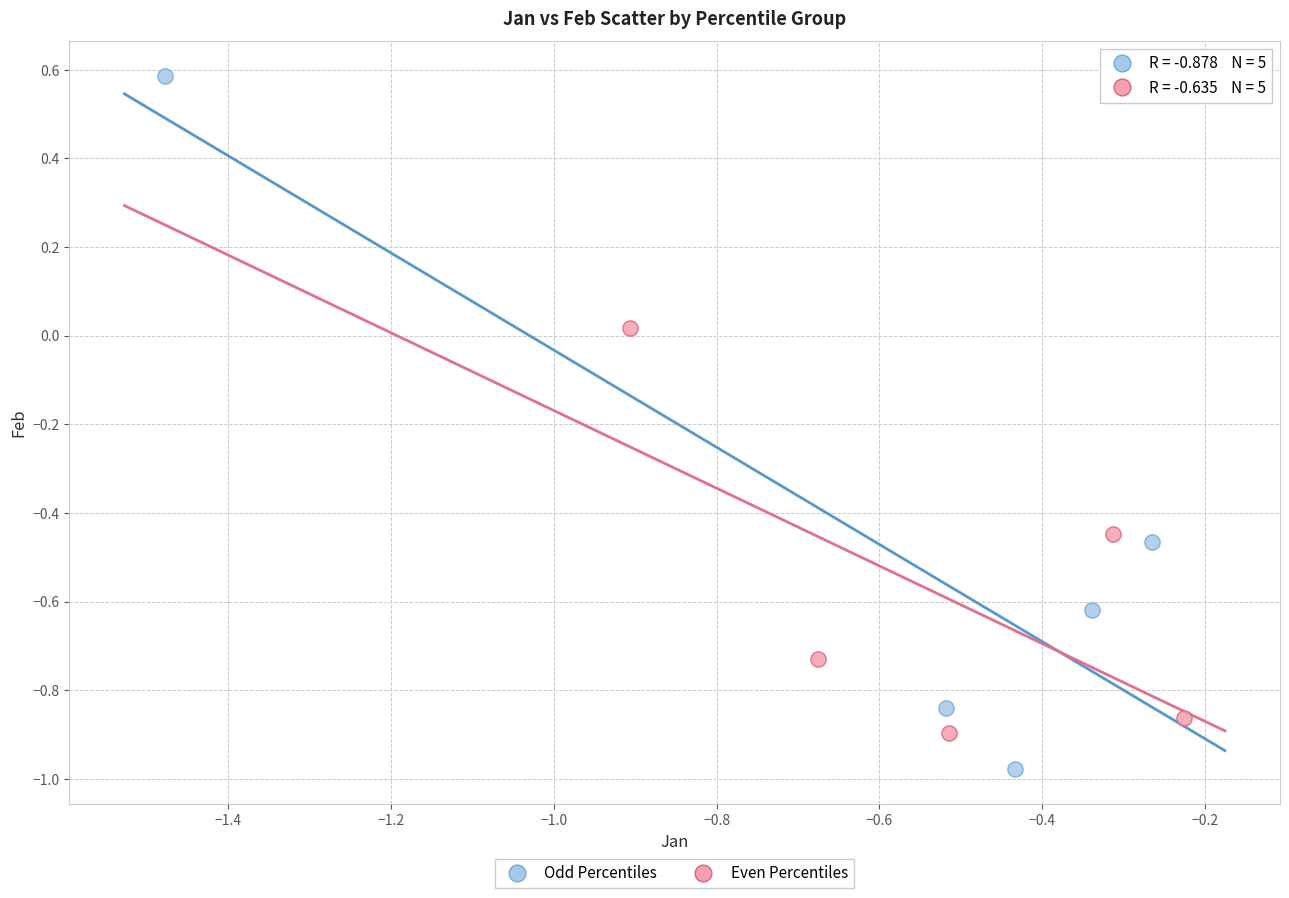

Which series reaches the maximum Y coordinate?

Odd Percentiles